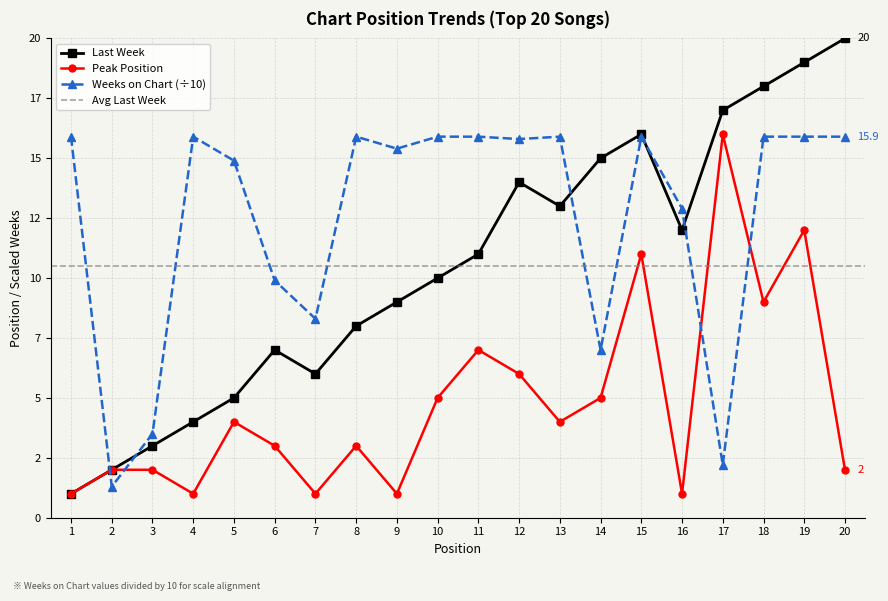

Count the number of data series in this chart.

3